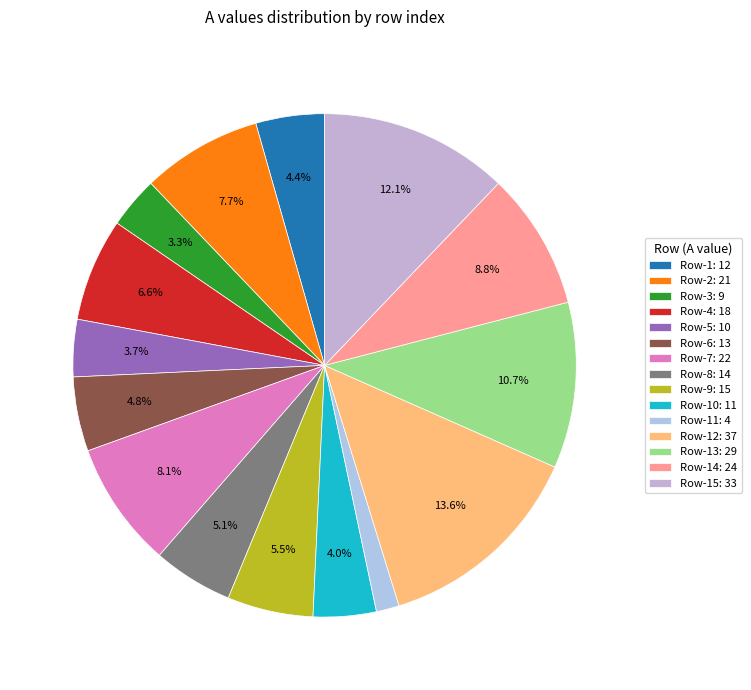

How many slices are in this pie chart?

15